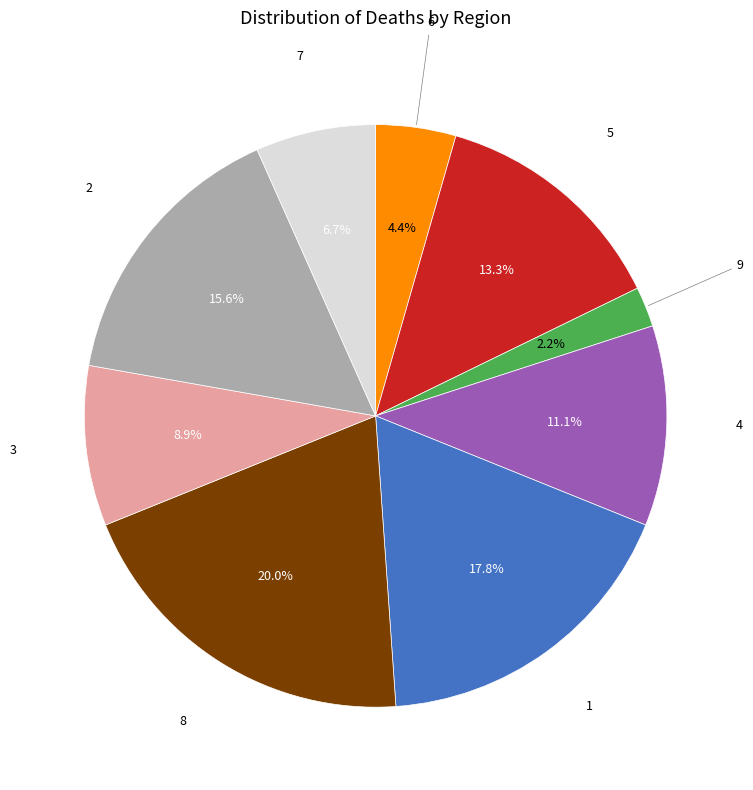

Is there a majority slice in this chart?

No